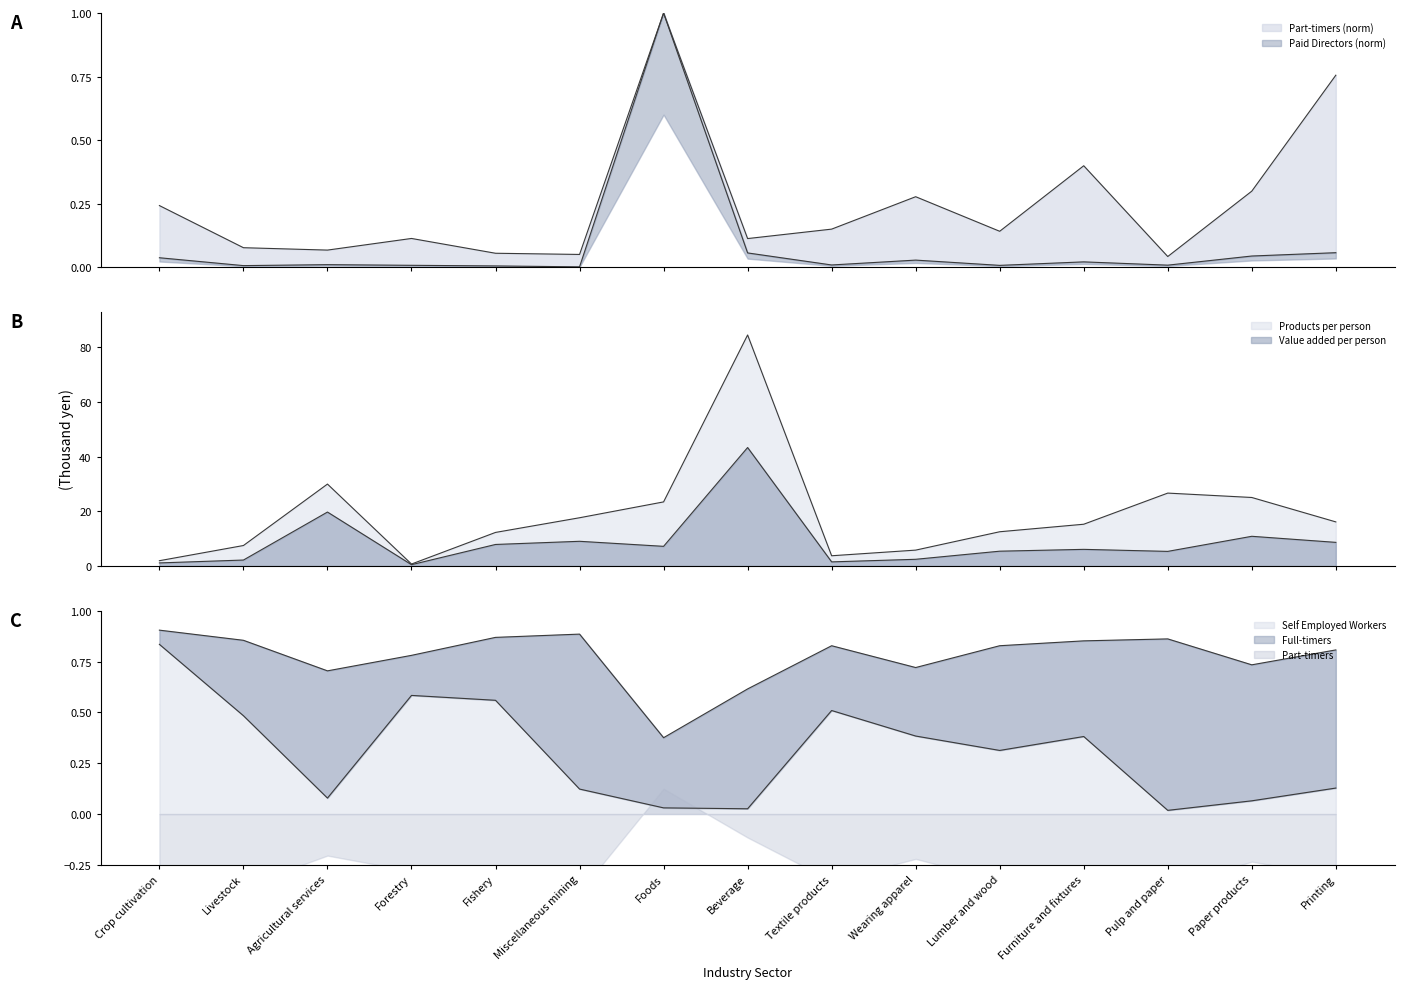

Is the value of Part-timers at Paper products greater than the value of Paid Directors at Lumber and wood?

No